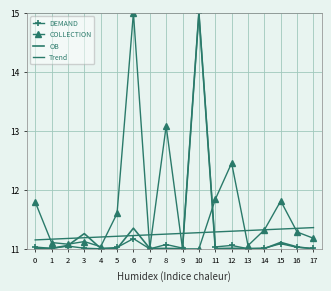

How many categories are shown in the chart?

18